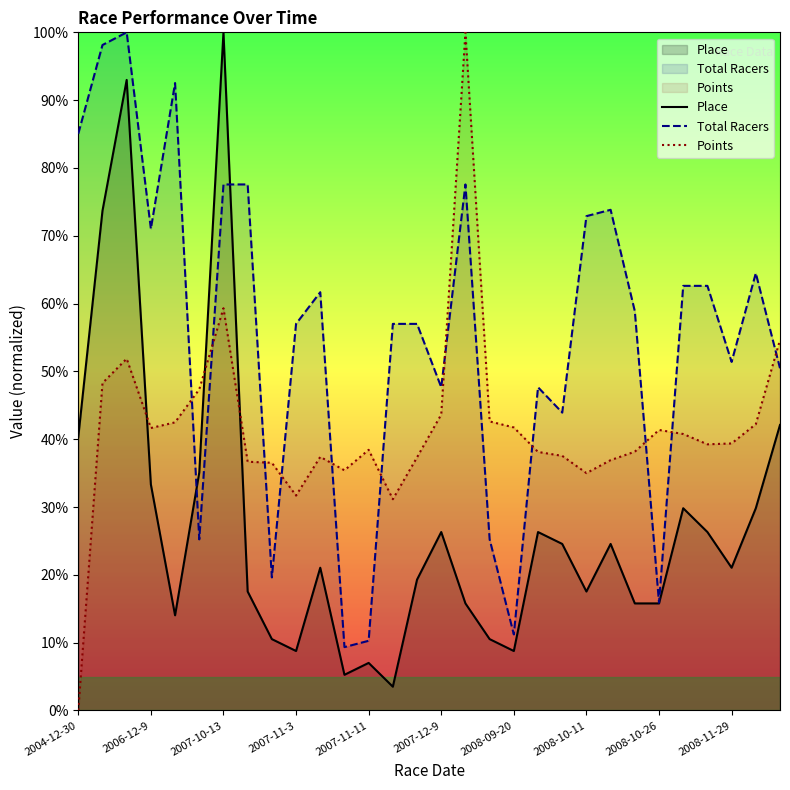

What position from the left is 20?

21